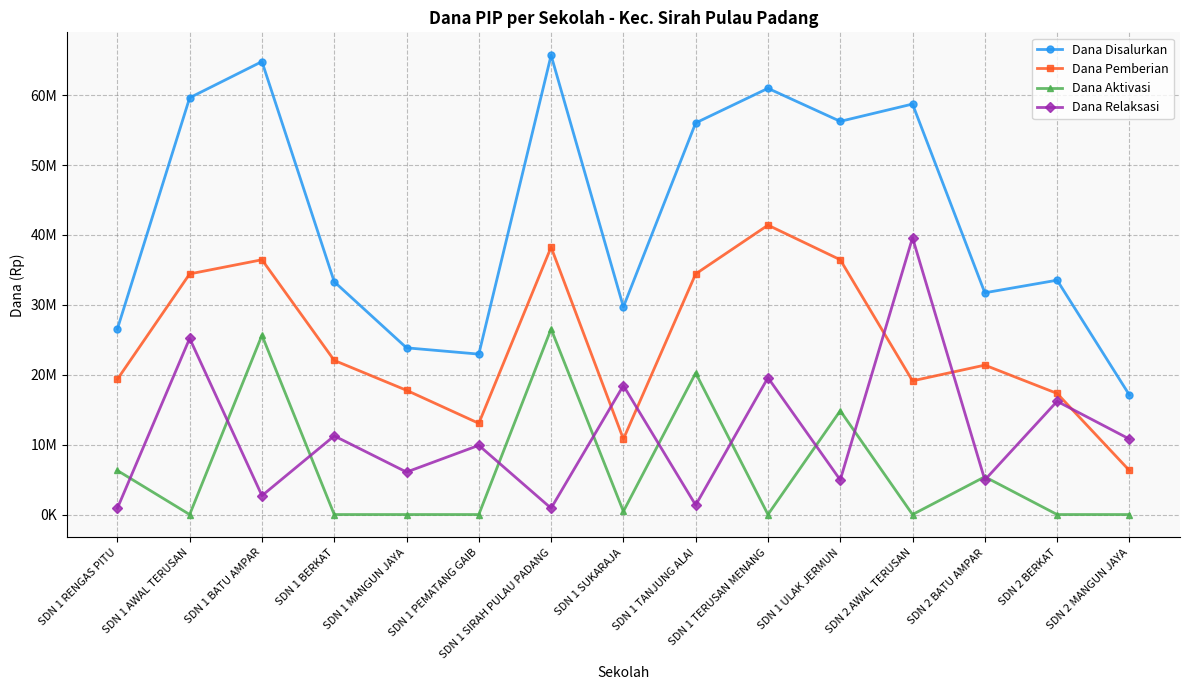

The value of Dana Disalurkan at SDN 2 AWAL TERUSAN is 90115615. True or false?

False